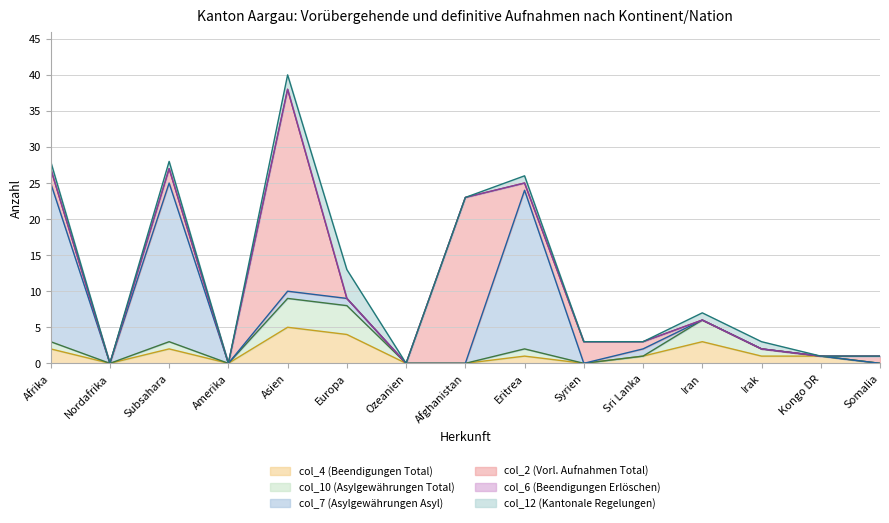

What is the difference between the highest and lowest values at Kongo DR?

1